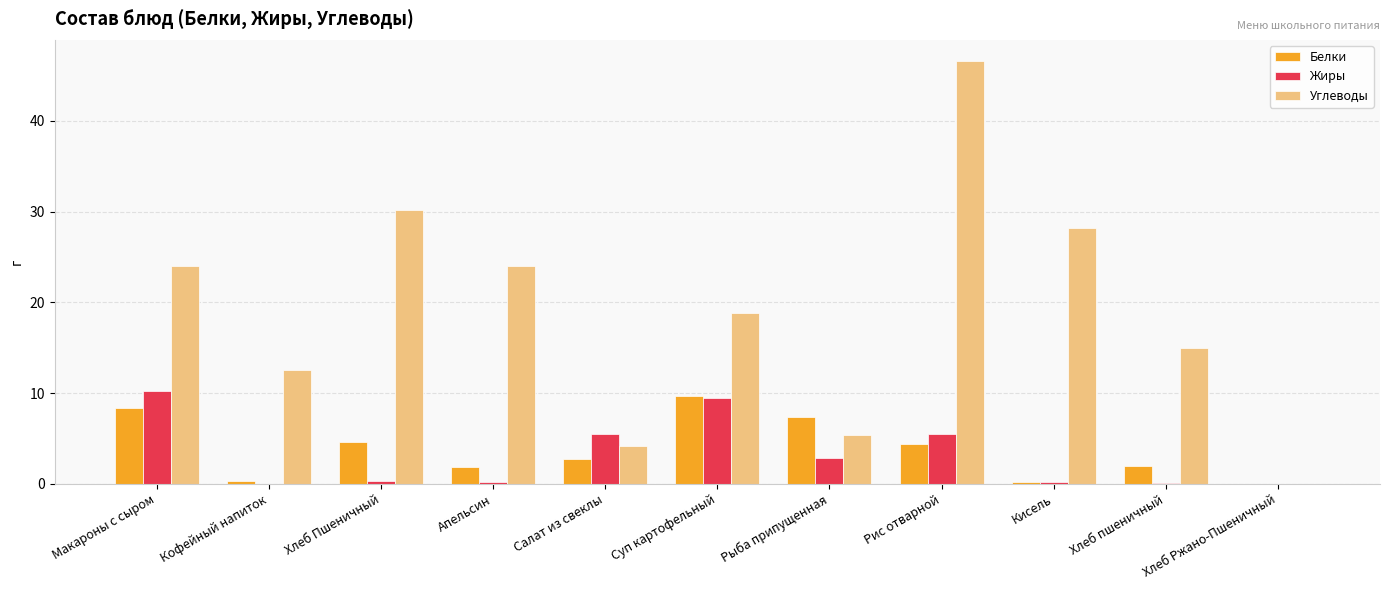

True or false: Белки has a value of 1.1 at Рис отварной.

False